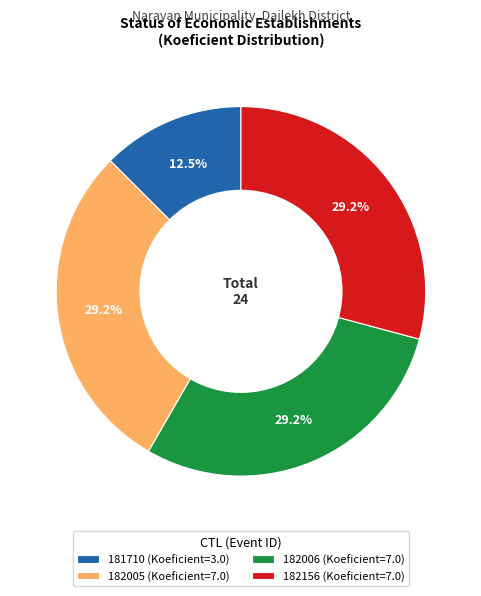

The 182006 slice represents 29% of the pie. True or false?

True